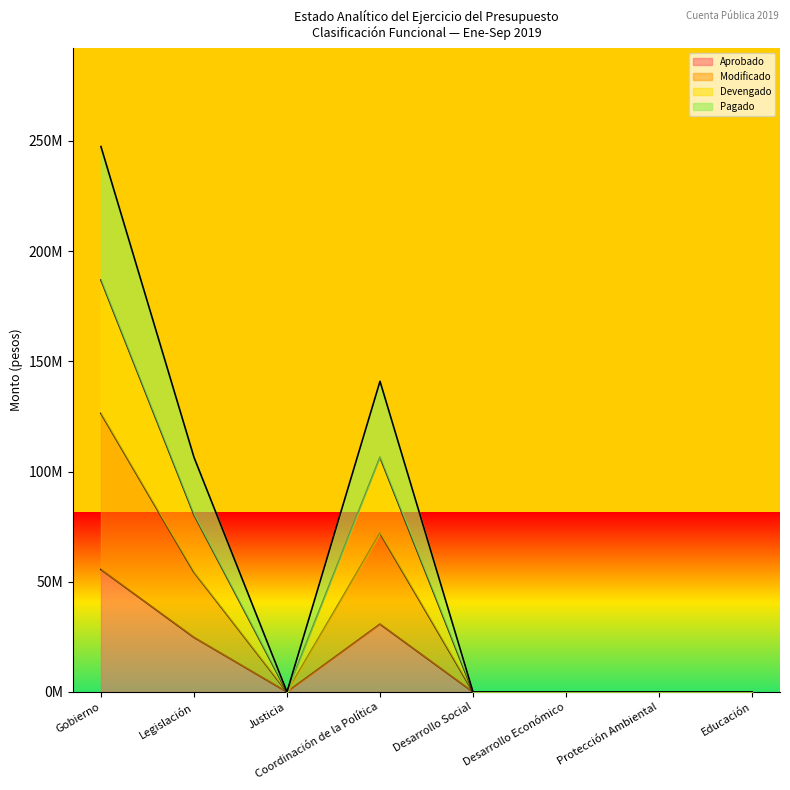

What is the sum of the Aprobado values at Educación and Gobierno?

55519854